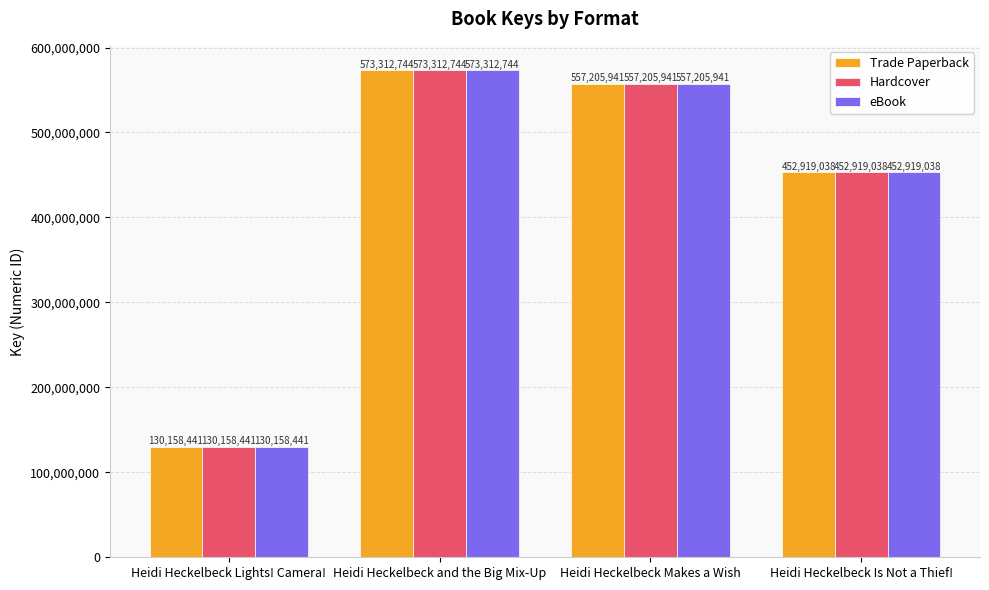

How many values in the Trade Paperback series are below 557205941?

2